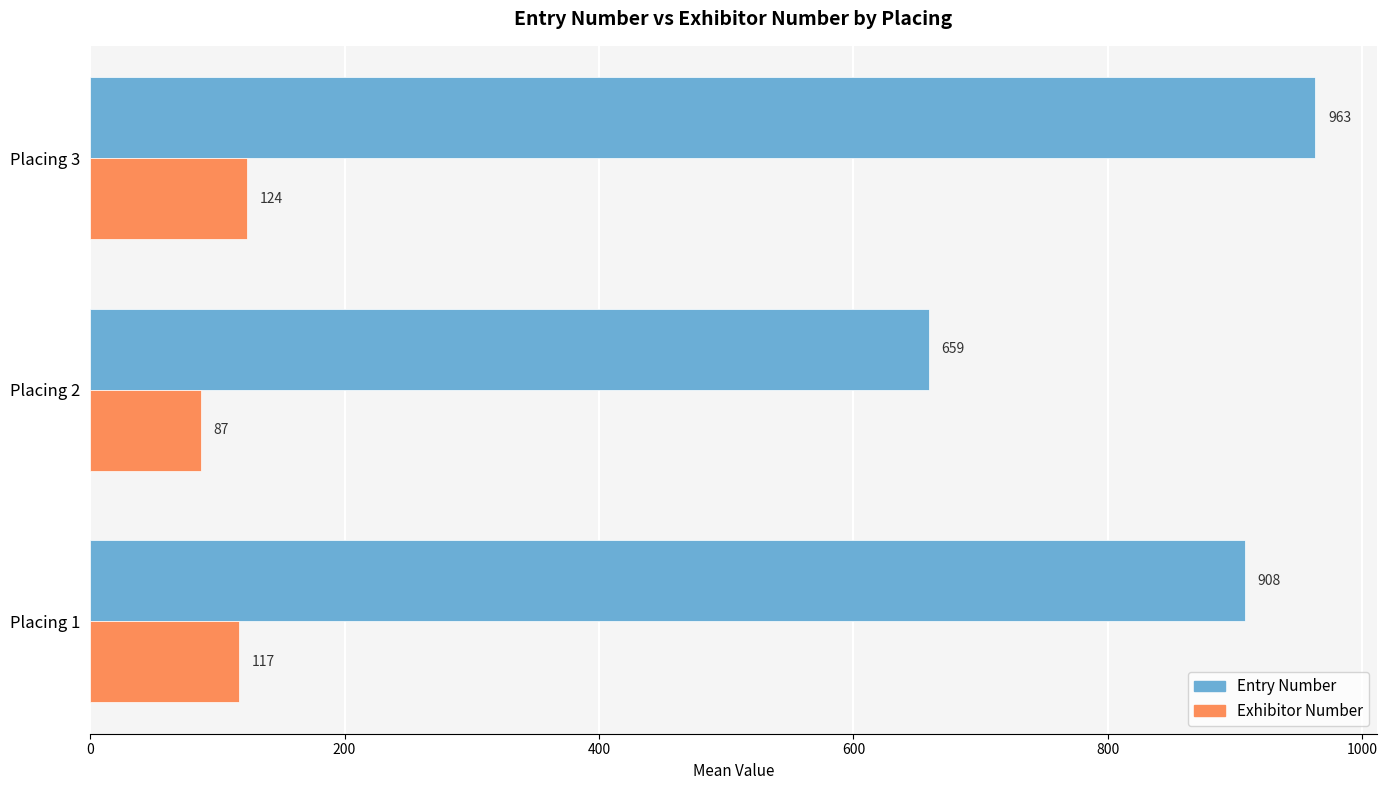

At how many categories does at least one series exceed 500?

3